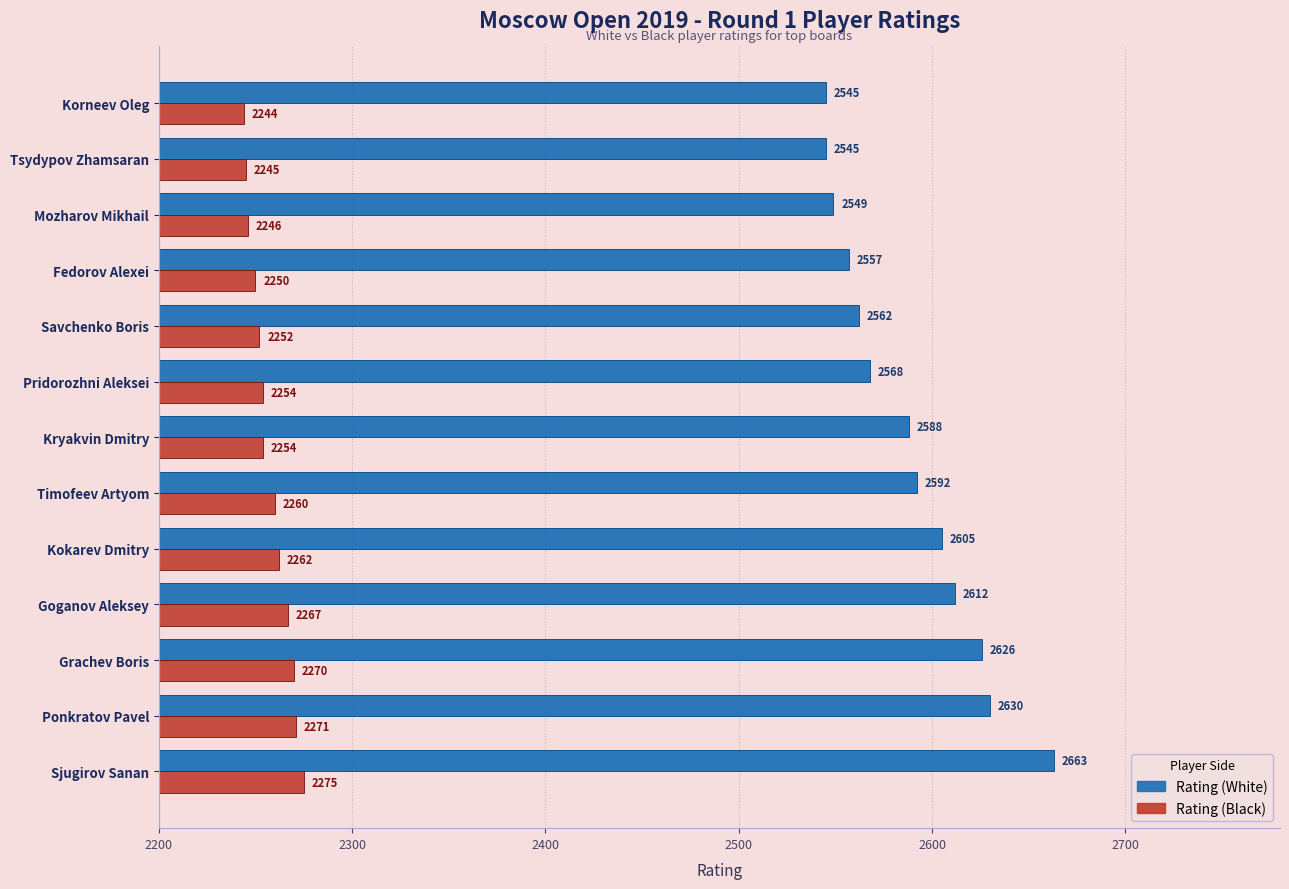

At which category is the sum across all series the highest?

Sjugirov Sanan